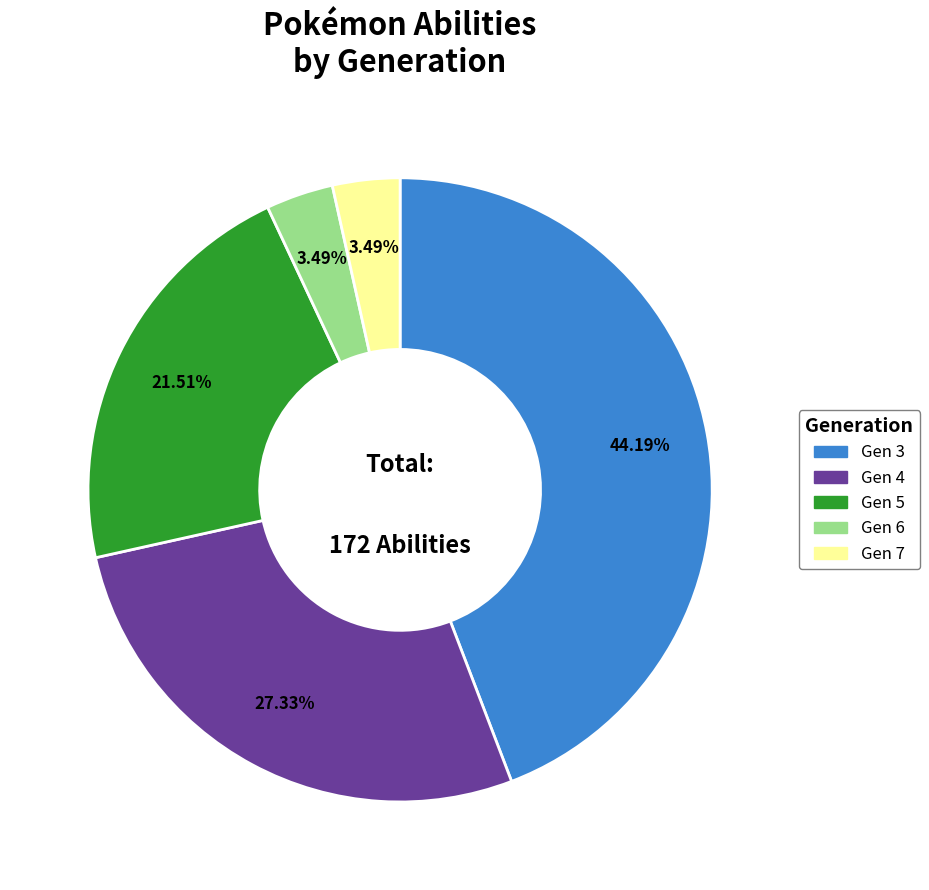

Is there a majority slice in this chart?

No